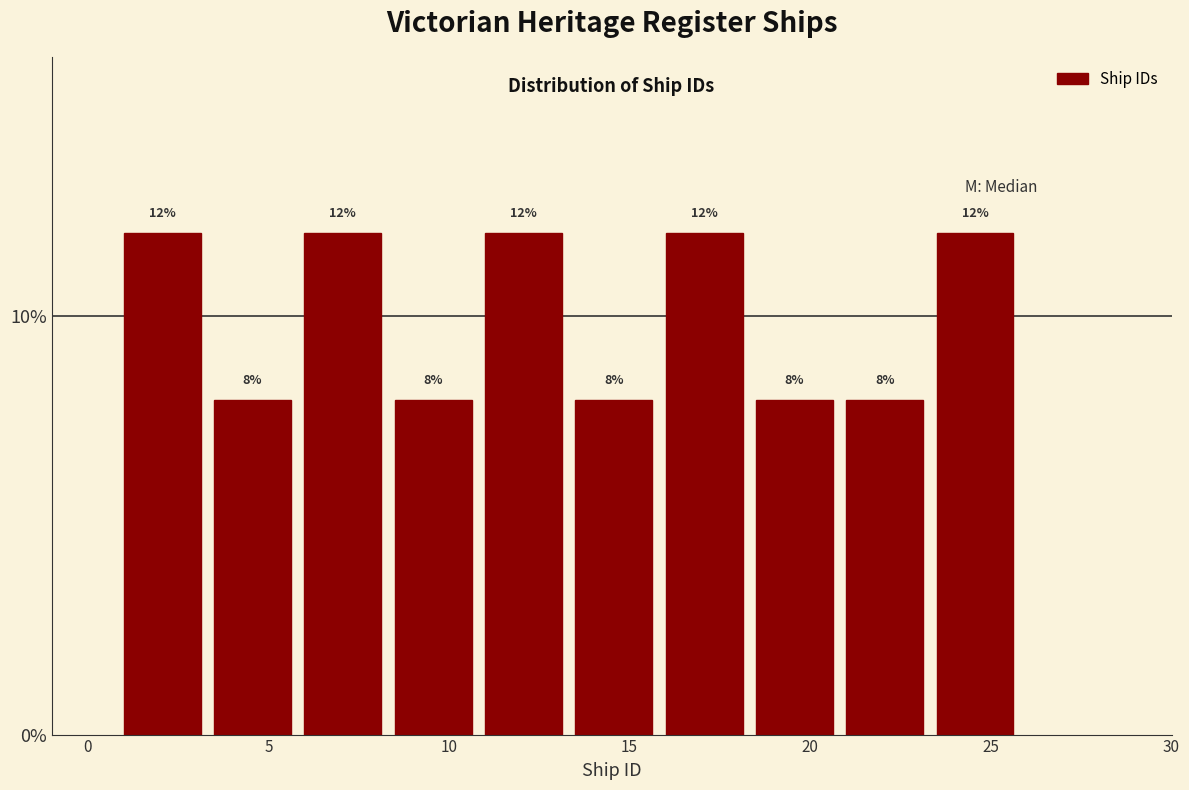

Reading left to right, transcribe this chart: for each bar, give the range it covers on the x-axis and its height.

1.0 to 3.5: 12
3.5 to 6.0: 8
6.0 to 8.5: 12
8.5 to 11.0: 8
11.0 to 13.5: 12
13.5 to 16.0: 8
16.0 to 18.5: 12
18.5 to 21.0: 8
21.0 to 23.5: 8
23.5 to 26.0: 12